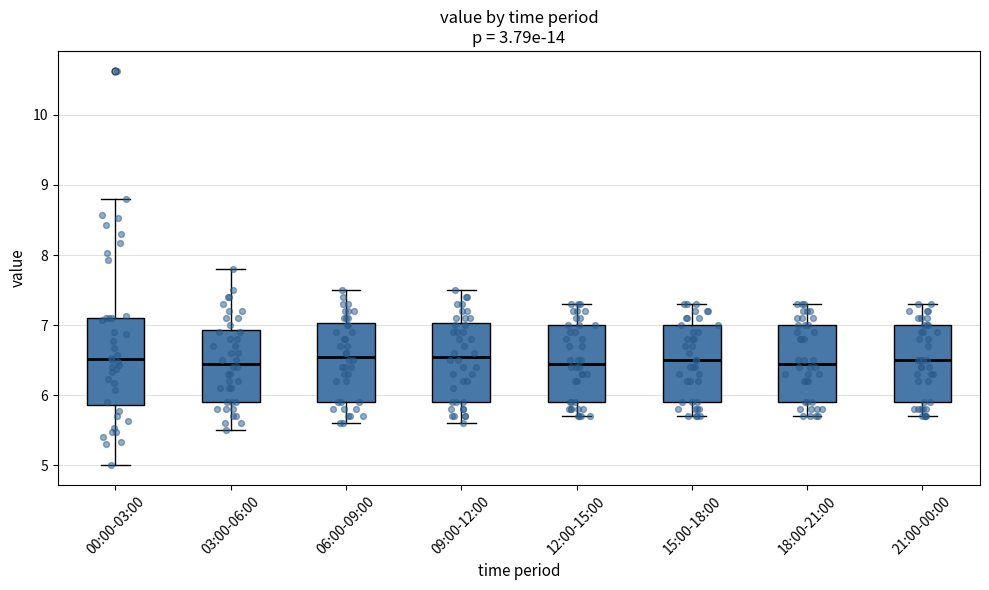

Reading left to right, read every box against the y-axis: the position of its median line, the range the box covers, and the ends of its whiskers. The values are not printed on the chart, so give them approximately, as read against the axis.

00:00-03:00: median 6.5, box 5.9 to 7.1, whiskers 5.0 to 8.8
03:00-06:00: median 6.5, box 5.9 to 6.9, whiskers 5.5 to 7.8
06:00-09:00: median 6.6, box 5.9 to 7.0, whiskers 5.6 to 7.5
09:00-12:00: median 6.6, box 5.9 to 7.0, whiskers 5.6 to 7.5
12:00-15:00: median 6.5, box 5.9 to 7.0, whiskers 5.7 to 7.3
15:00-18:00: median 6.5, box 5.9 to 7.0, whiskers 5.7 to 7.3
18:00-21:00: median 6.5, box 5.9 to 7.0, whiskers 5.7 to 7.3
21:00-00:00: median 6.5, box 5.9 to 7.0, whiskers 5.7 to 7.3